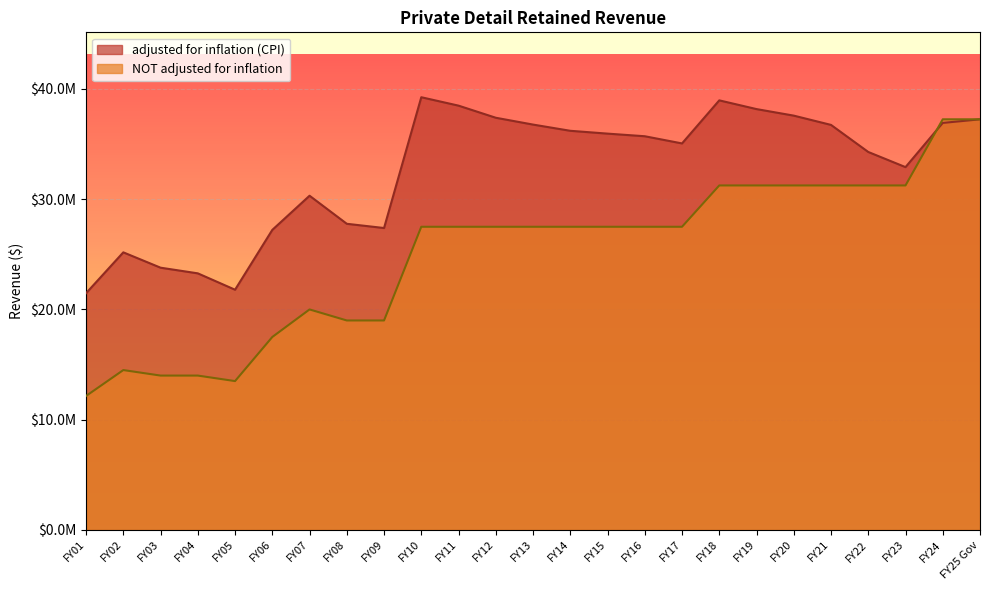

At which category does the chart reach its peak across all series?

FY10